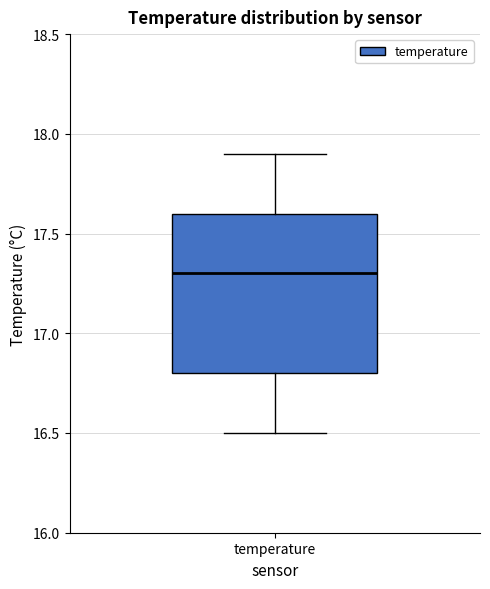

Transcribe this box plot: give where the median line is, the range the box spans, and where the two whiskers end, as read against the y-axis. The values are not printed on the chart, so give them approximately, as read against the axis.

median 17.3, box 16.8 to 17.6, whiskers 16.5 to 17.9